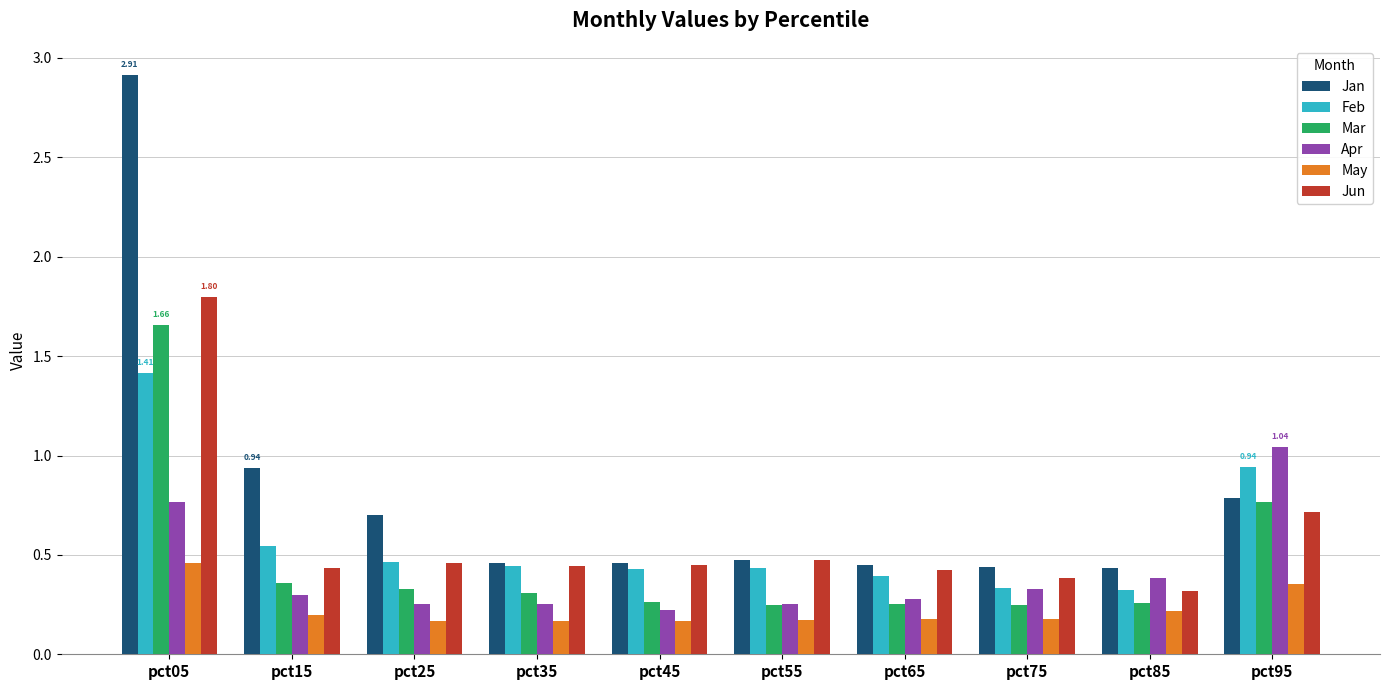

Rank the series by their maximum value, from lowest to highest.

May, Apr, Feb, Mar, Jun, Jan